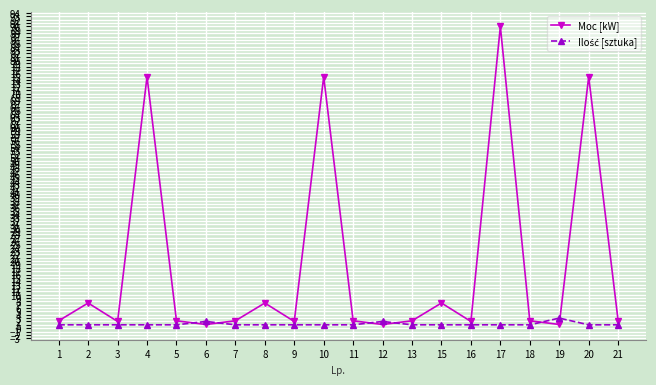

Which series has the widest spread of values?

Moc [kW]